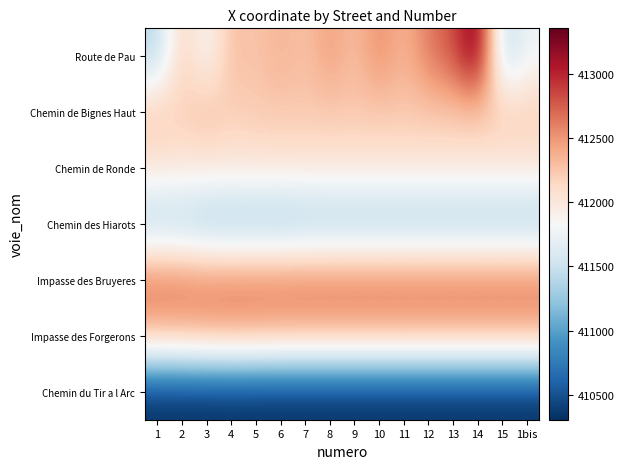

At 9, list the series in order from smallest to largest.

Chemin du Tir a l Arc, Chemin des Hiarots, Chemin de Ronde, Chemin de Bignes Haut, Route de Pau, Impasse des Forgerons, Impasse des Bruyeres